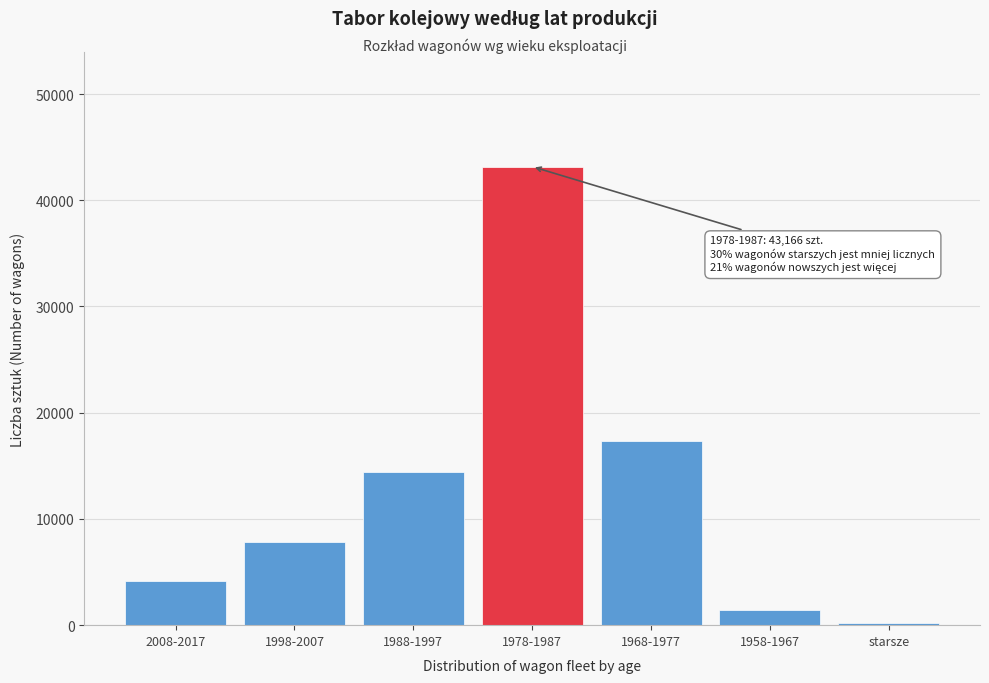

Reading right to left, what are all the values shown in this chart?

189	1435	17325	43166	14400	7806	4143